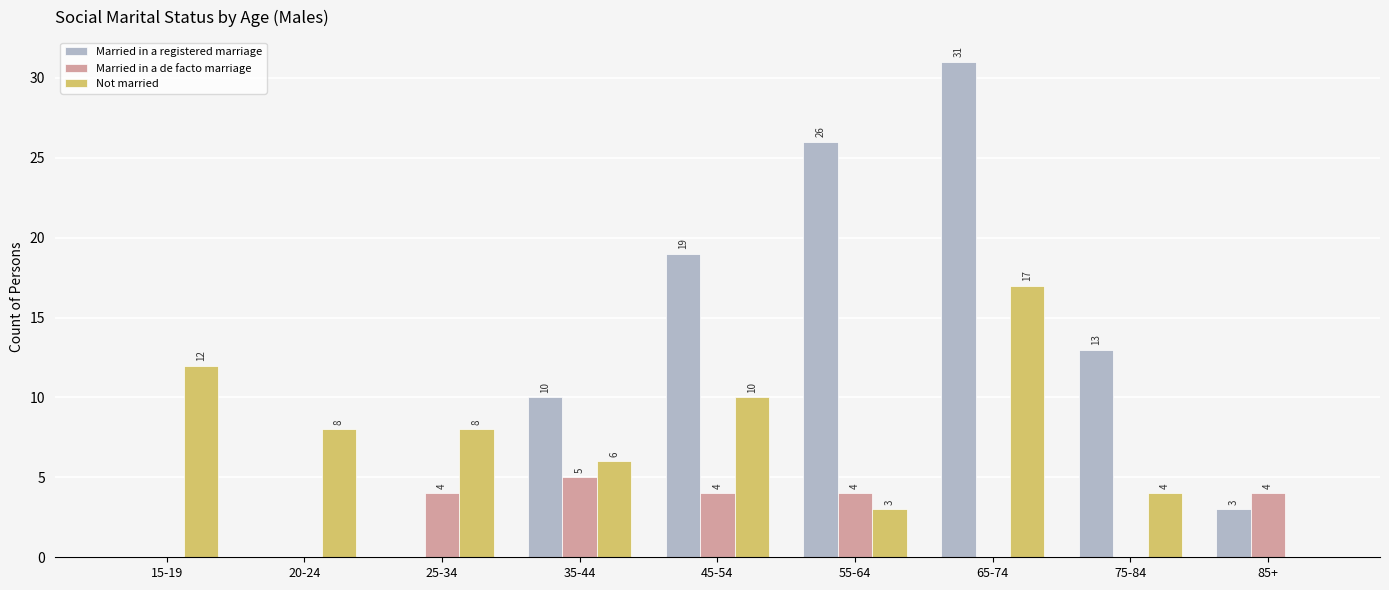

Are the bars grouped side by side (vs. stacked)?

Yes